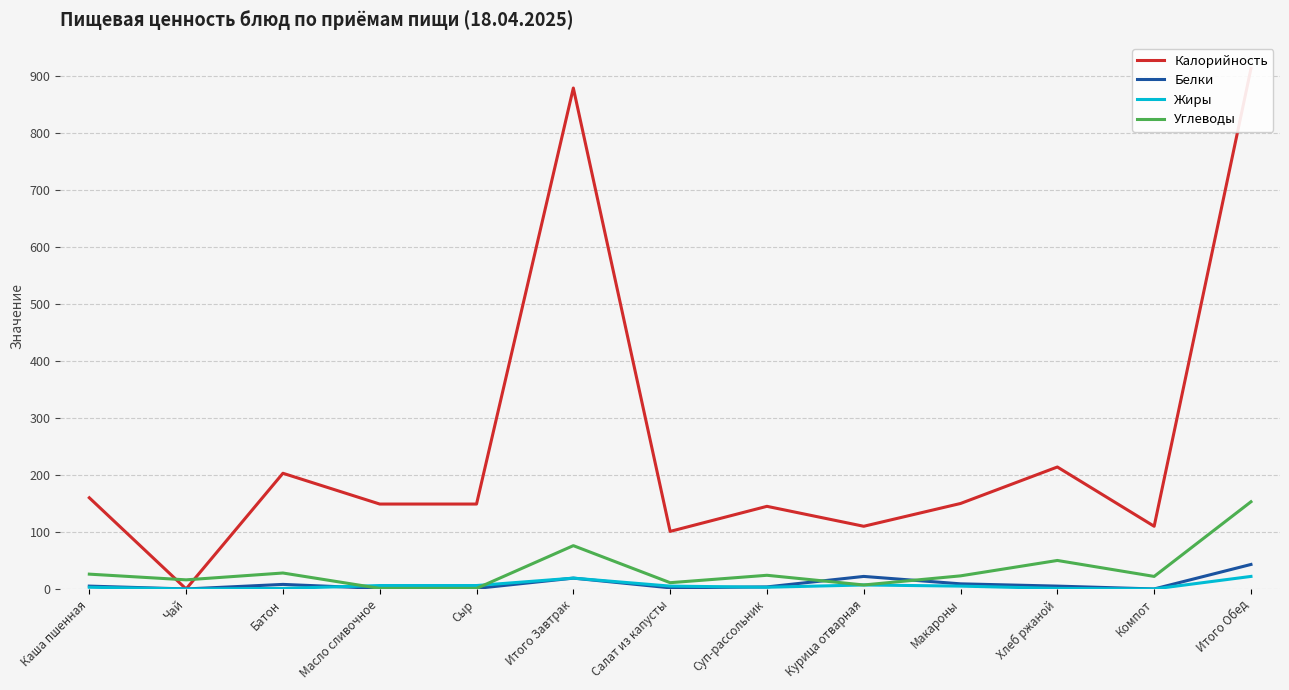

What is the sum of all Калорийность values?

3283.0